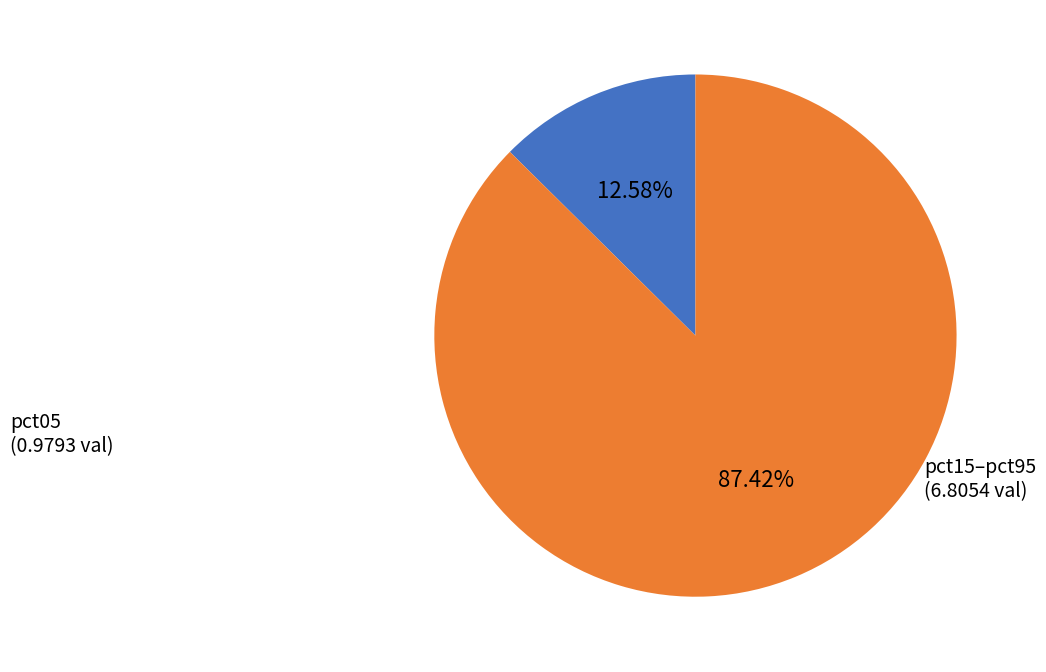

Is there any slice that represents more than half of the pie?

Yes